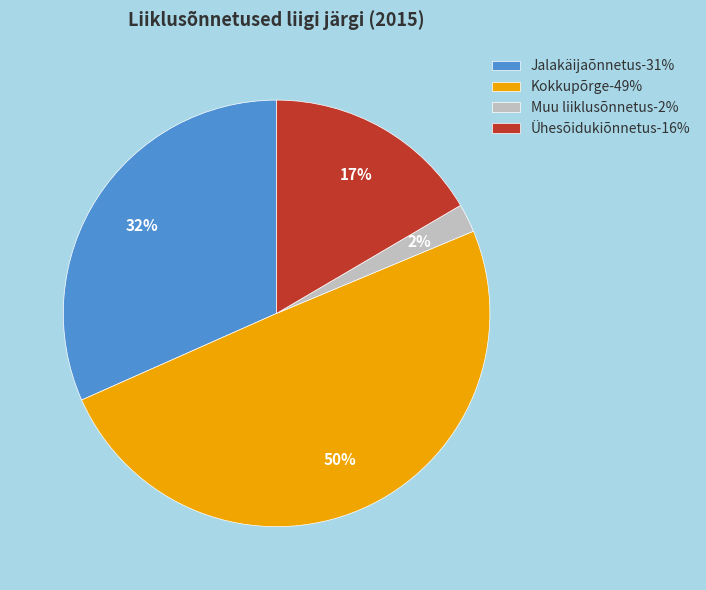

Is it true that Kokkupõrge-49% is 40% of the pie?

False